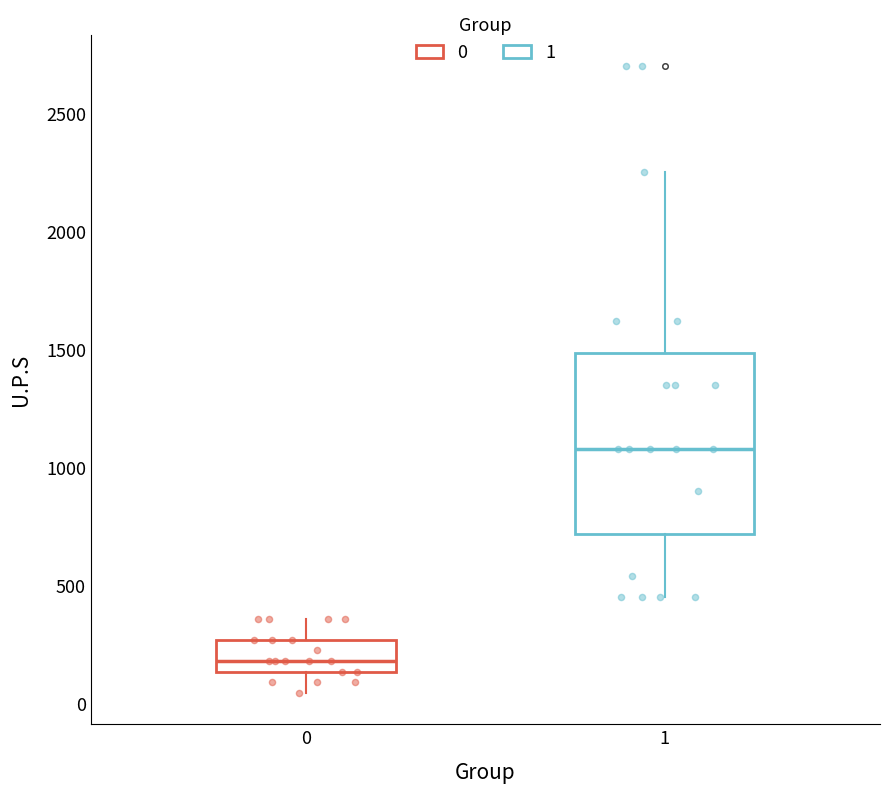

Reading left to right, read every box against the y-axis: the position of its median line, the range the box covers, and the ends of its whiskers. The values are not printed on the chart, so give them approximately, as read against the axis.

0: median 200, box 150 to 250, whiskers 50 to 350
1: median 1100, box 700 to 1500, whiskers 450 to 2250